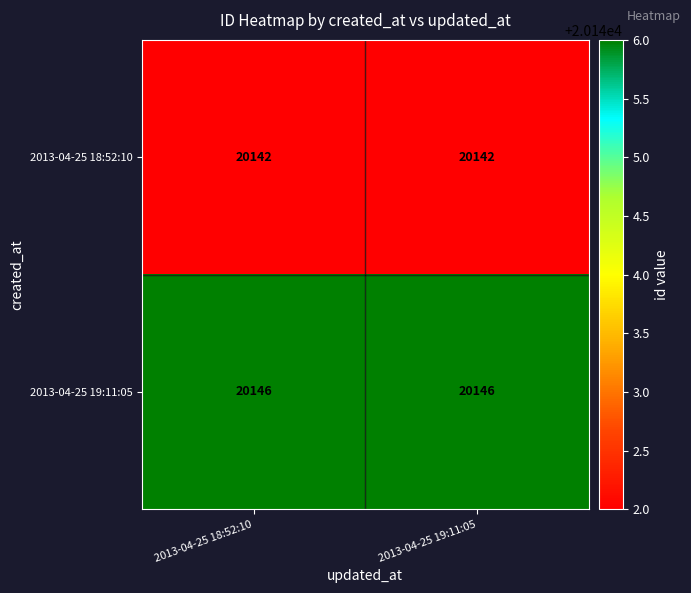

What is the difference between the highest and lowest values at 2013-04-25 18:52:10?

4